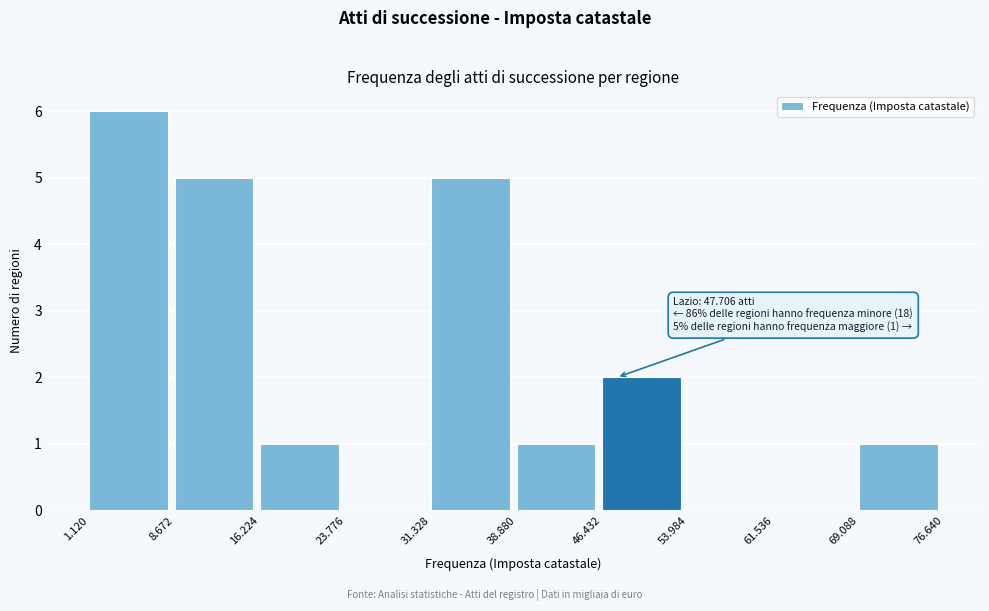

Reading left to right, what are all the values shown in this chart?

1.120=6	8.672=5	16.224=1	23.776=0	31.328=5	38.880=1	46.432=2	53.984=0	61.536=0	69.088=1